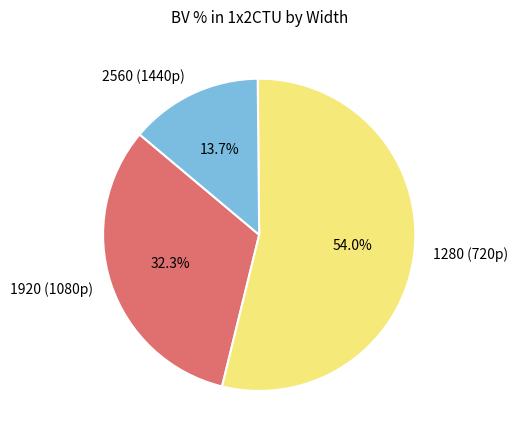

How many slices are in this pie chart?

3